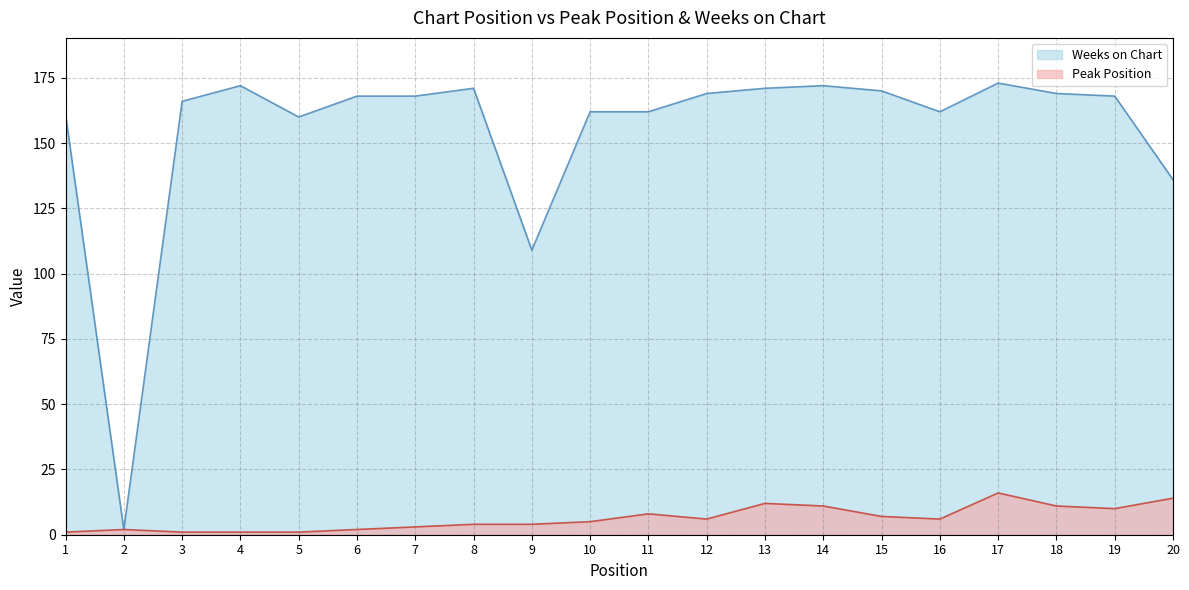

True or false: Peak Position and Weeks on Chart intersect in this chart.

False